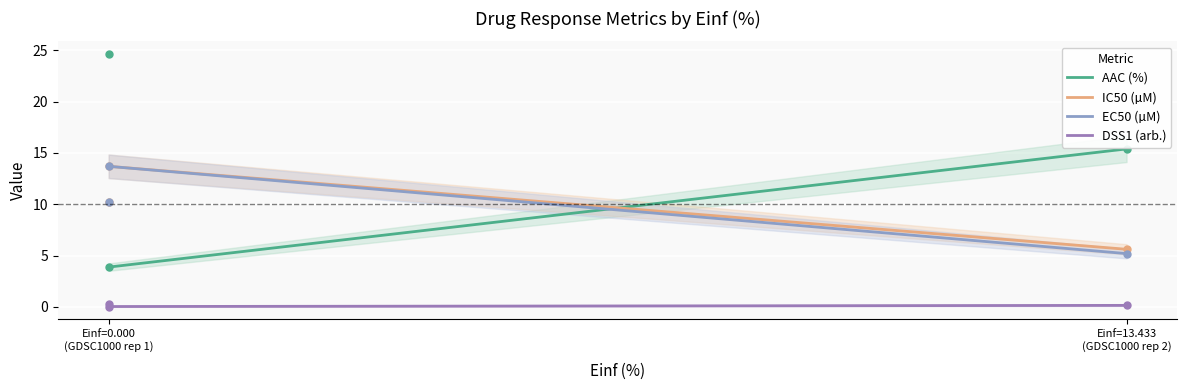

True or false: DSS1 (arb.) and IC50 (µM) cross at least once.

False